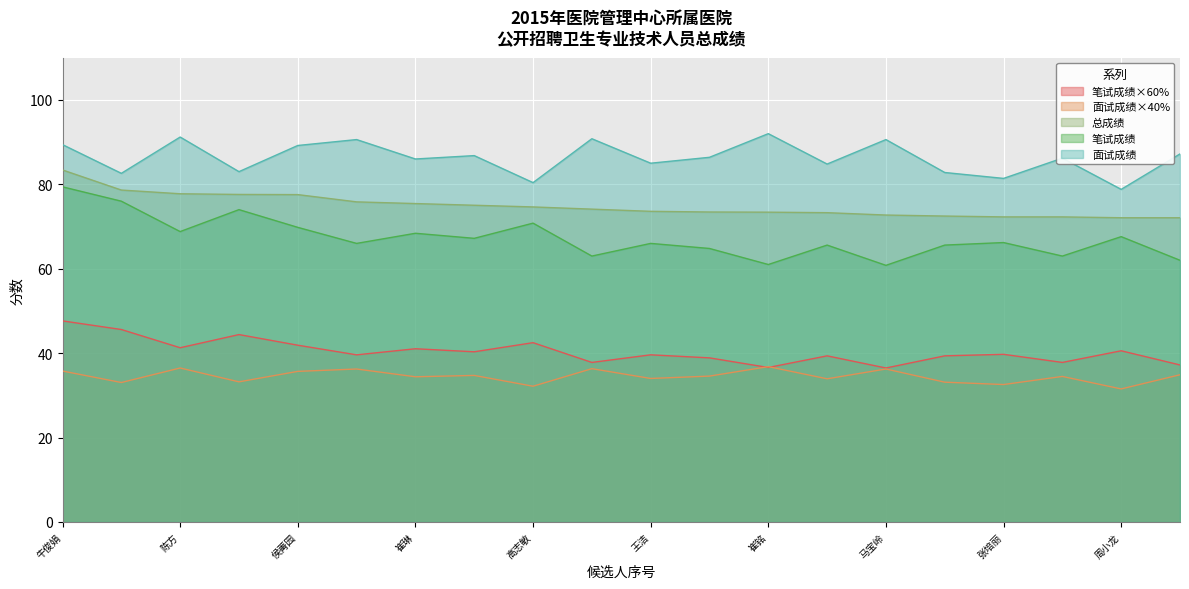

Reading left to right, what are all the values shown in this chart?

笔试成绩×60%: 47.6	45.6	41.3	44.4	41.9	39.6	41.0	40.3	42.5	37.8	39.6	38.9	36.6	39.4	36.5	39.4	39.7	37.8	40.6	37.2
面试成绩×40%: 35.8	33.0	36.5	33.2	35.7	36.2	34.4	34.7	32.2	36.3	34.0	34.6	36.8	33.9	36.2	33.1	32.6	34.5	31.5	34.9
总成绩: 83.4	78.6	77.8	77.6	77.6	75.8	75.4	75.0	74.6	74.1	73.6	73.4	73.4	73.3	72.7	72.5	72.3	72.3	72.1	72.1
笔试成绩: 79.4	76.0	68.8	74.0	69.8	66.0	68.4	67.2	70.8	63.0	66.0	64.8	61.0	65.6	60.8	65.6	66.2	63.0	67.6	62.0
面试成绩: 89.4	82.6	91.2	83.0	89.2	90.6	86.0	86.8	80.4	90.8	85.0	86.4	92.0	84.8	90.6	82.8	81.4	86.2	78.8	87.2